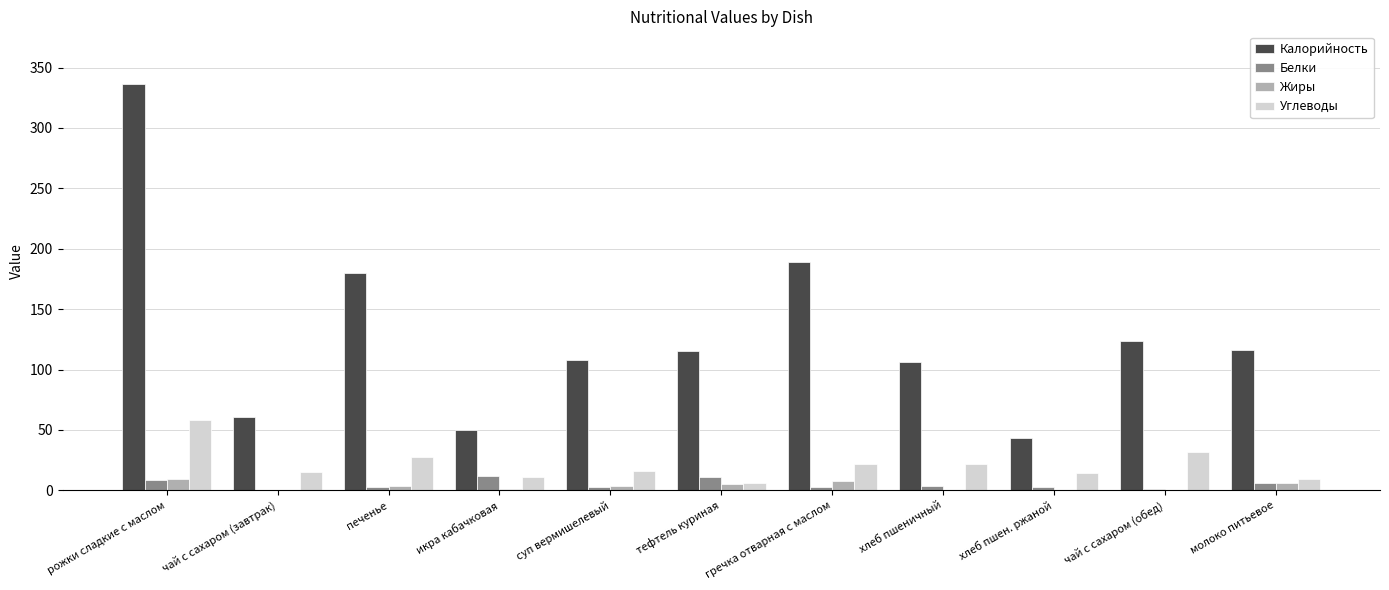

At which label is Калорийность closest to 189?

гречка отварная с маслом